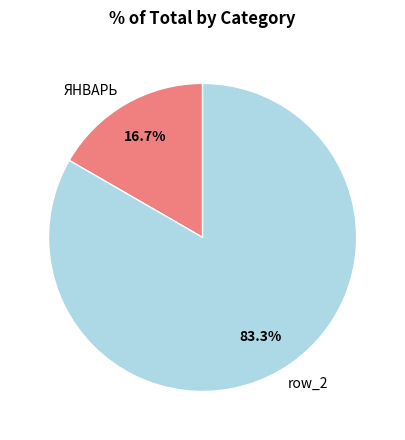

To the nearest percent, what percentage of the pie is ЯНВАРЬ?

17%